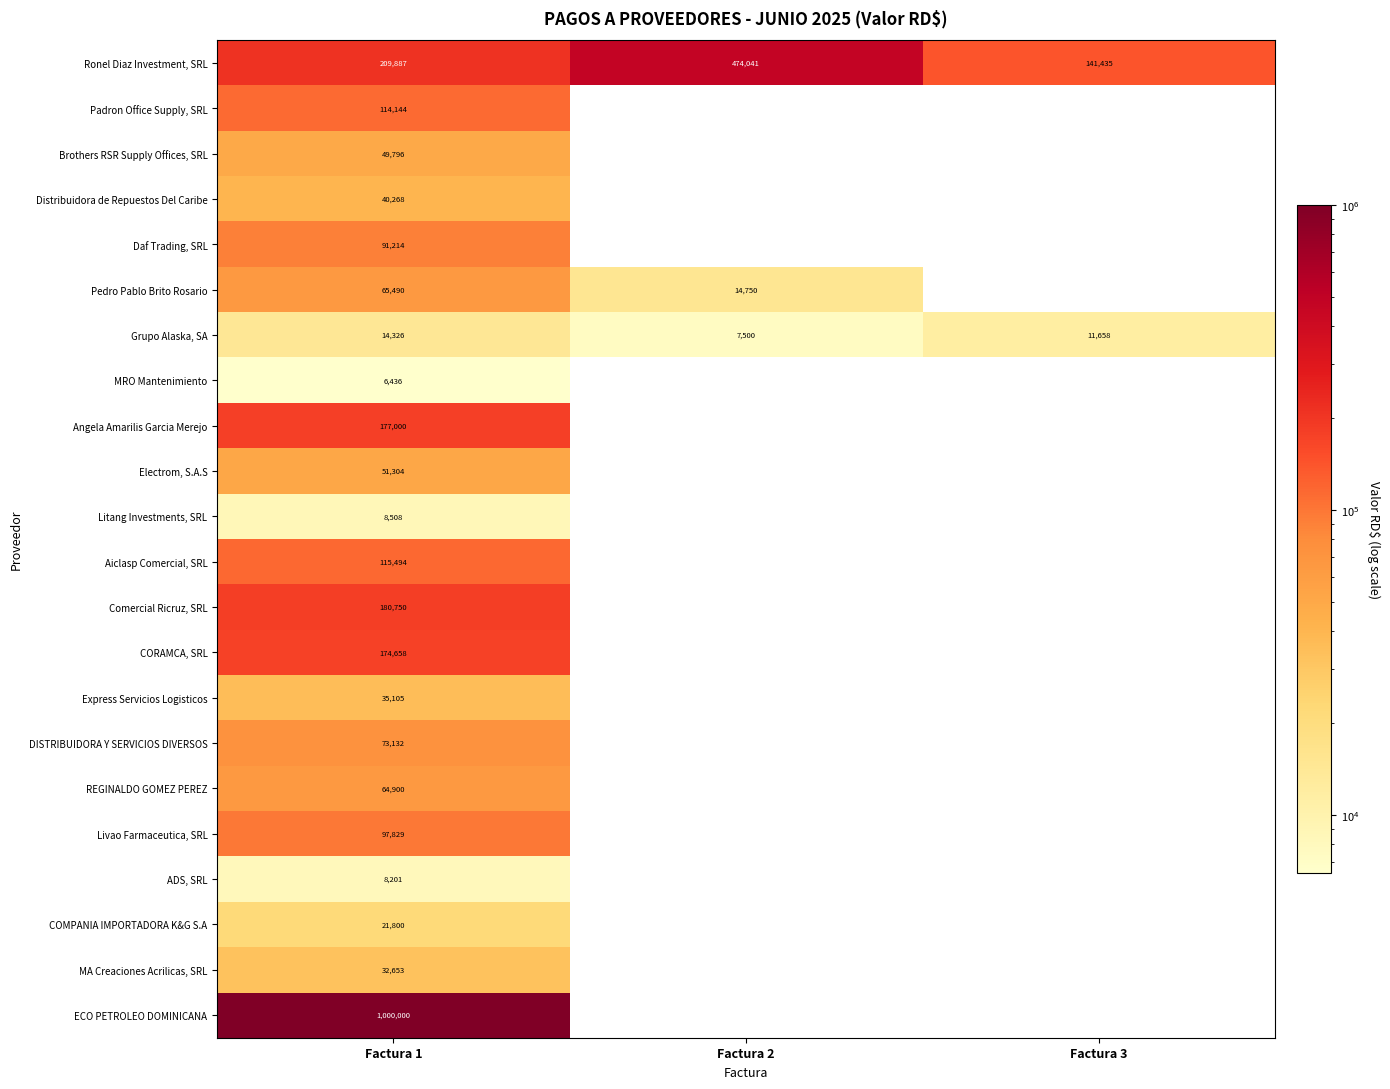

The value of Padron Office Supply, SRL at Factura 1 is 114144.0. True or false?

True